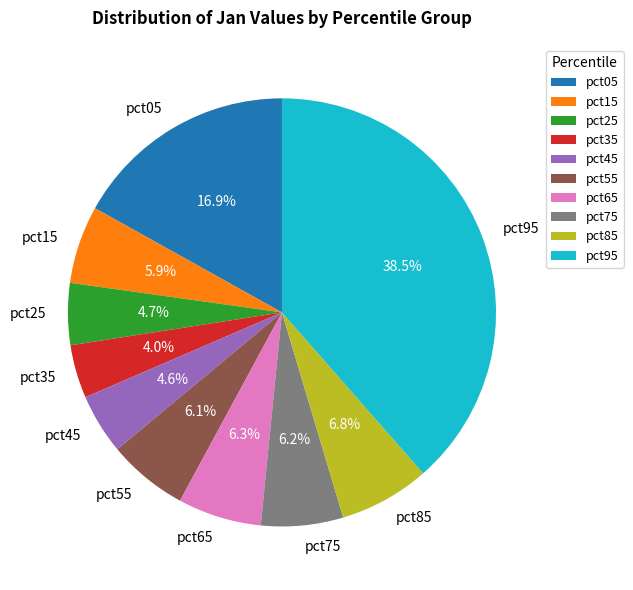

True or false: pct75 accounts for 1% of the total.

False